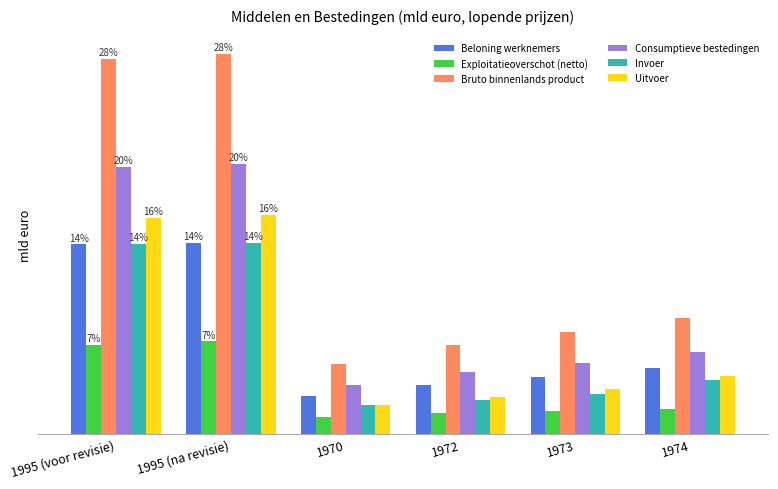

What is the sum of the Invoer values at 1974 and 1970?

72.9